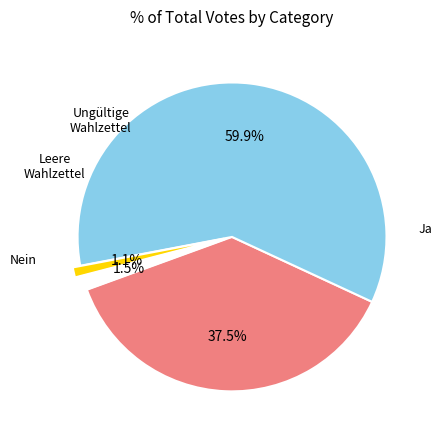

Is there a majority slice in this chart?

Yes